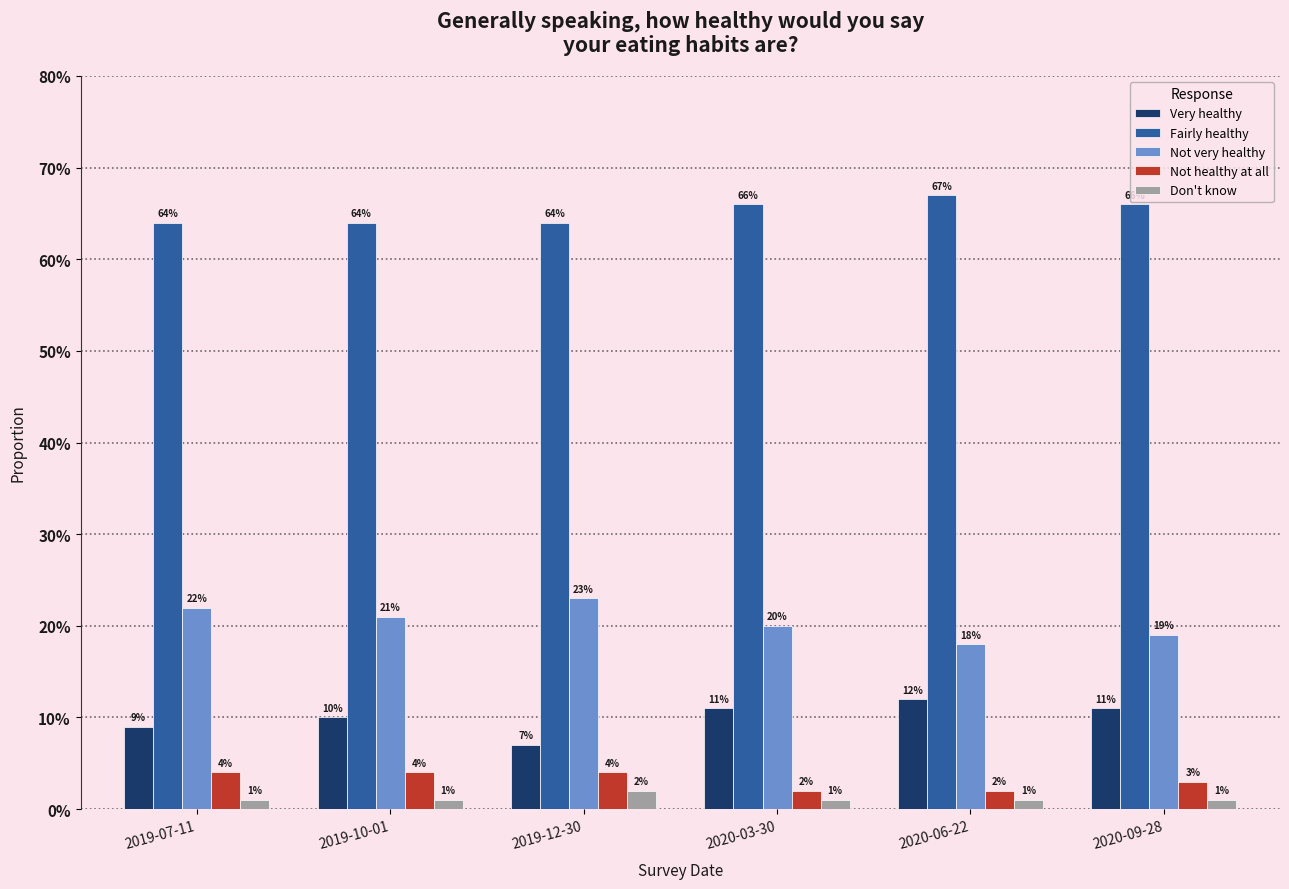

The Not very healthy series shows 0.3 at 2019-10-01. True or false?

False